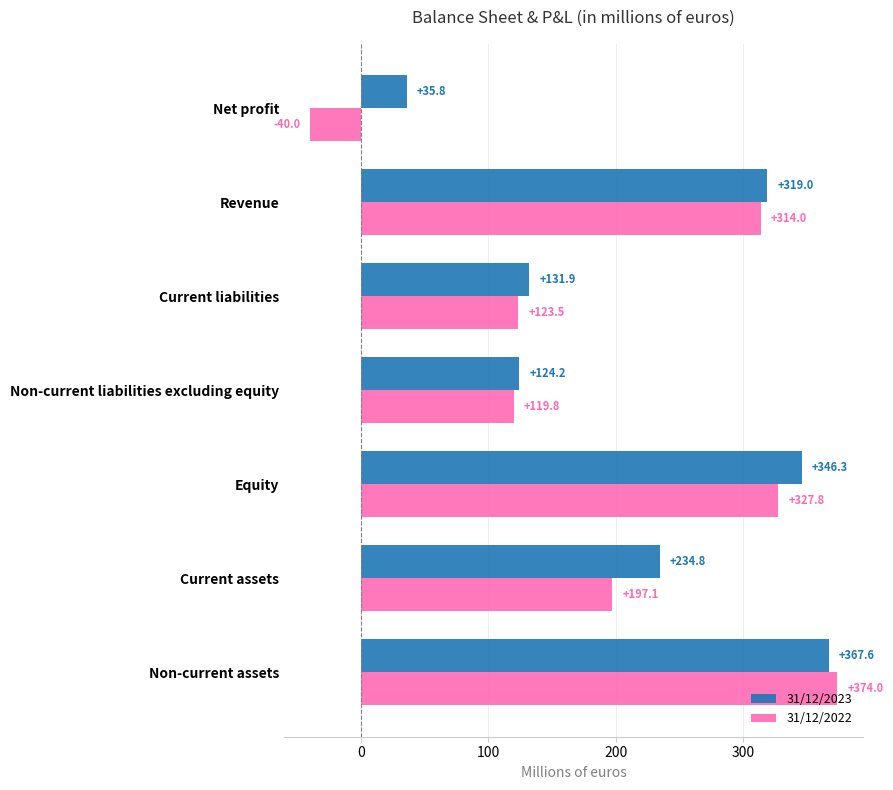

Which series has the largest range (max minus min)?

31/12/2022